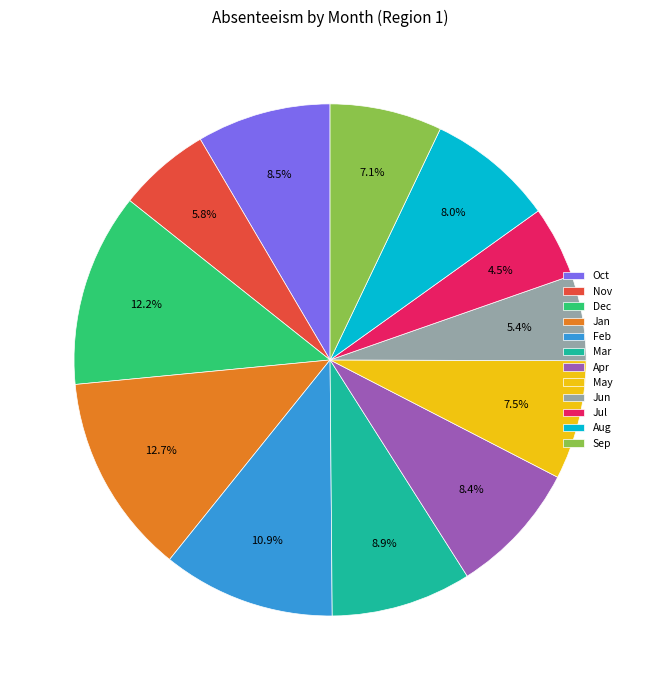

Is it true that Dec is 12% of the pie?

True